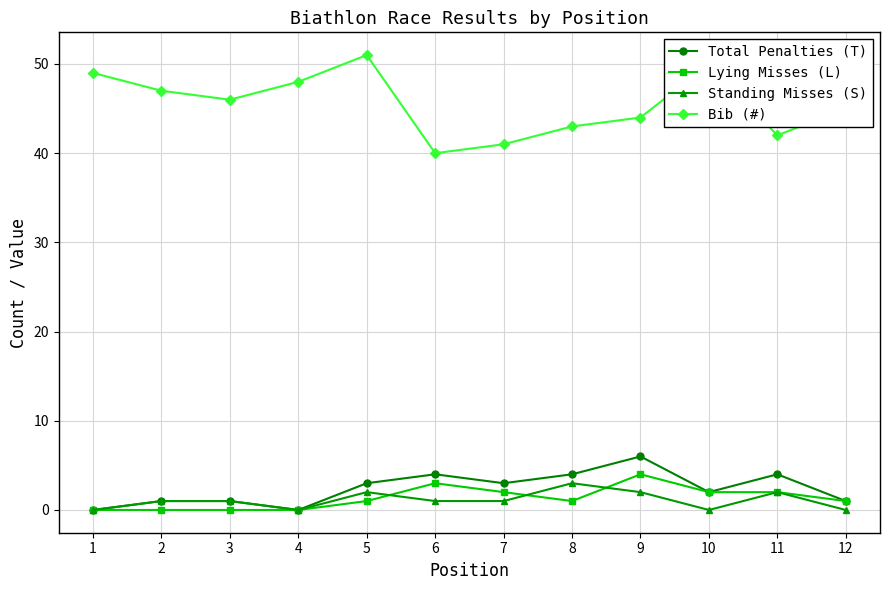

Where is the first local minimum for Bib (#)?

3